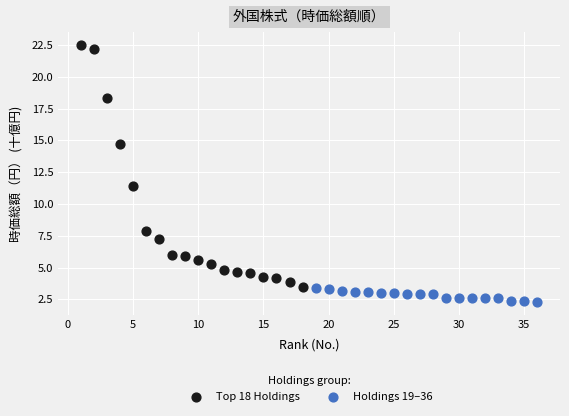

Which series has the widest spread of Y values?

Top 18 Holdings